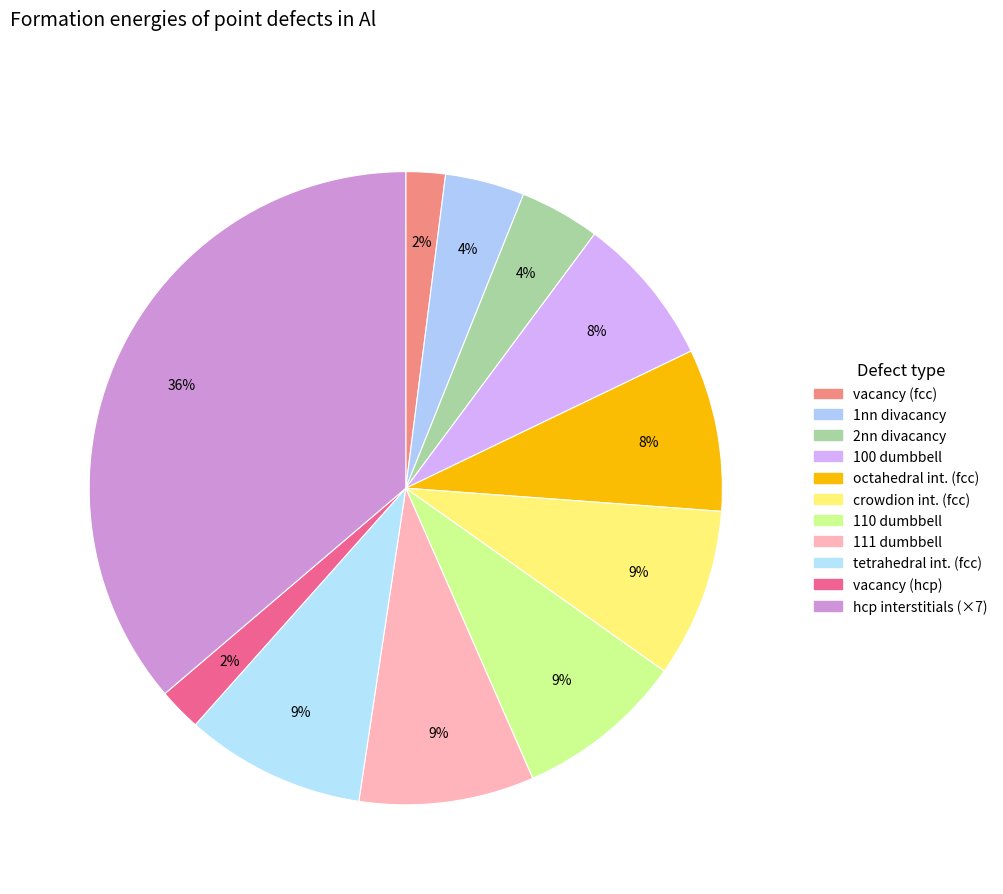

Count the number of slices in the pie.

11